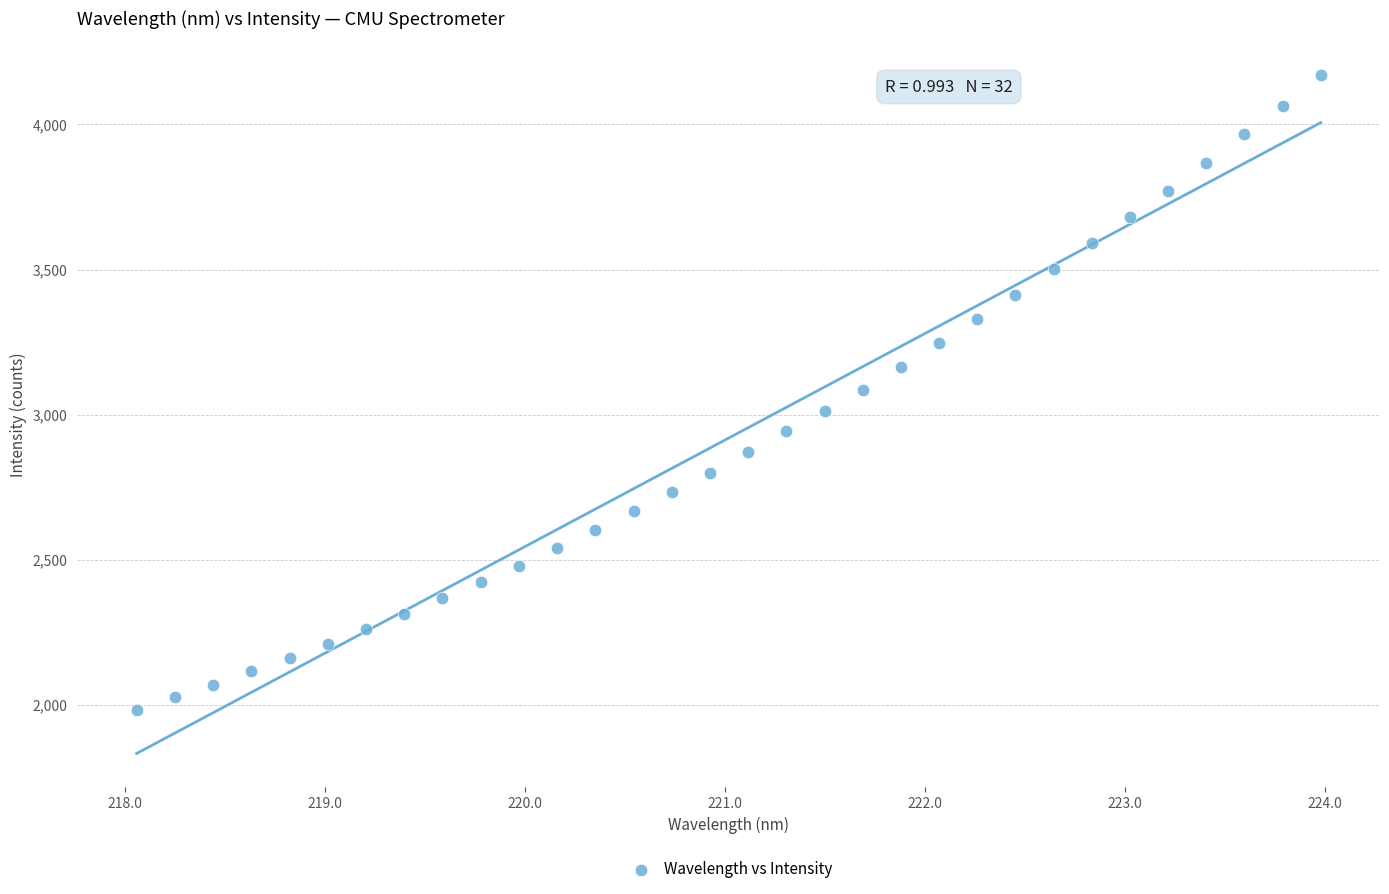

What is the range of Y values (max minus min)?

2188.5